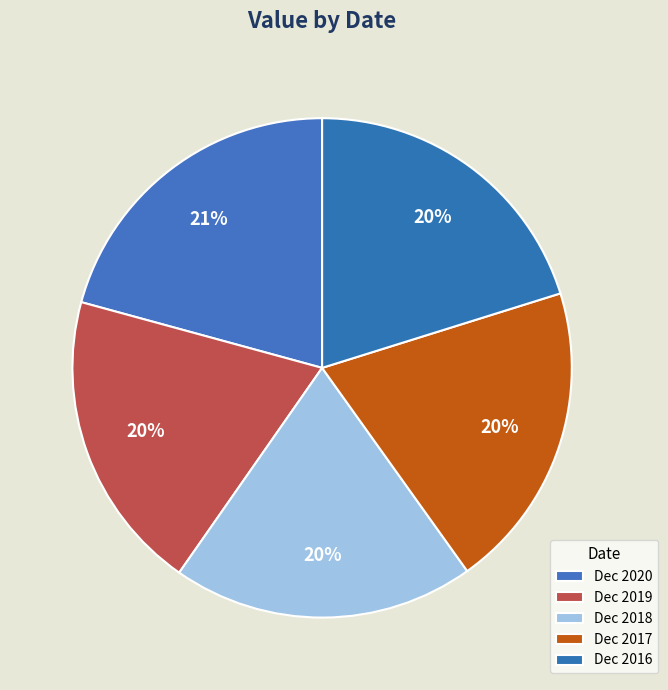

How many slices are in this pie chart?

5